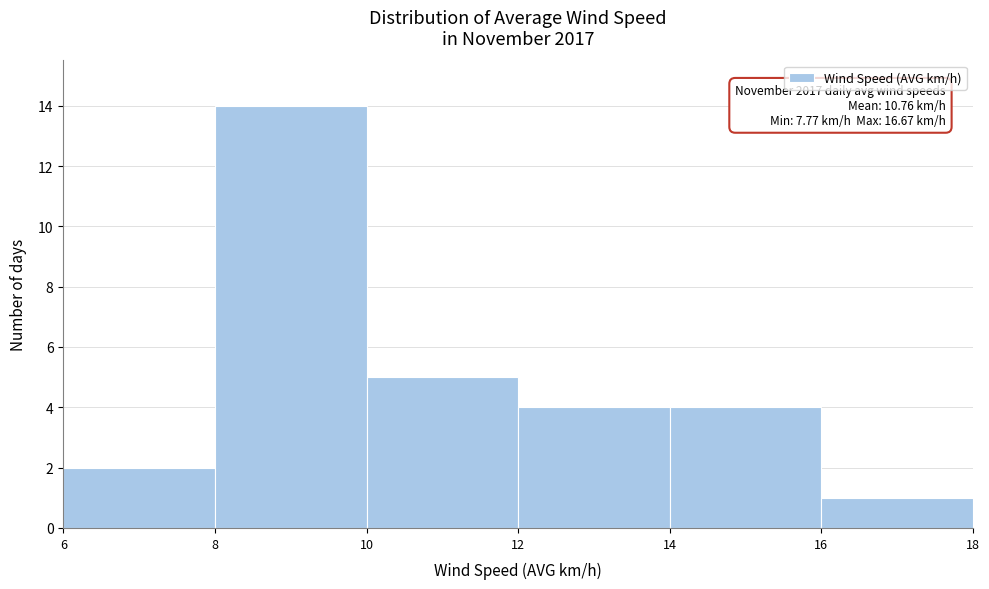

Over which range of the x-axis is the bar tallest?

8 to 10